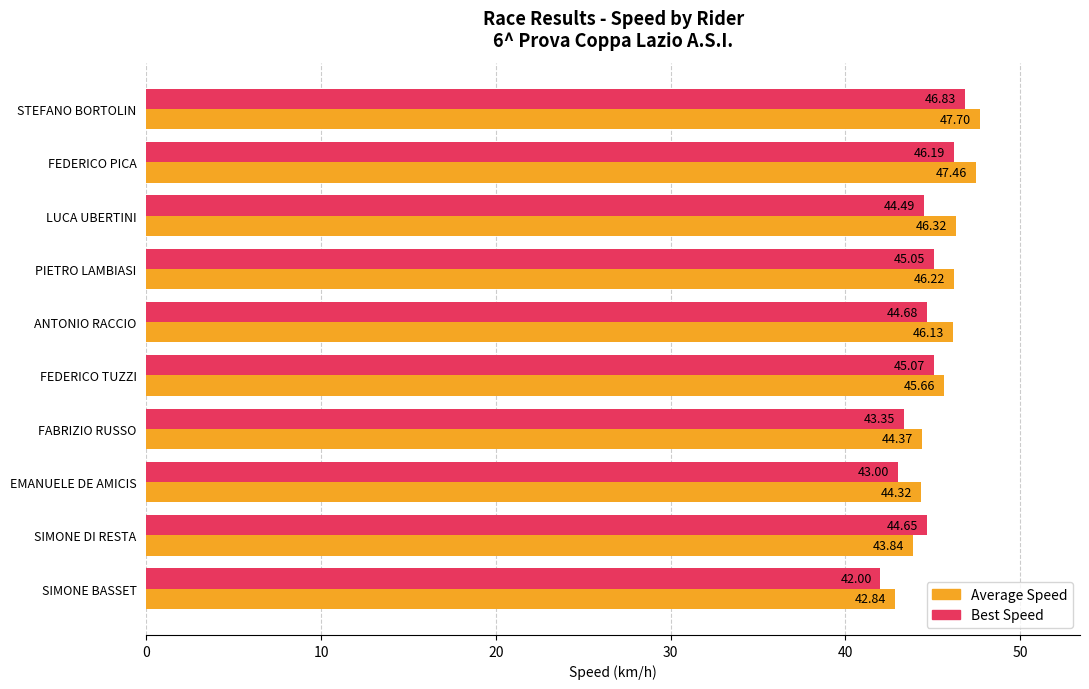

Which series has the largest range (max minus min)?

Average Speed